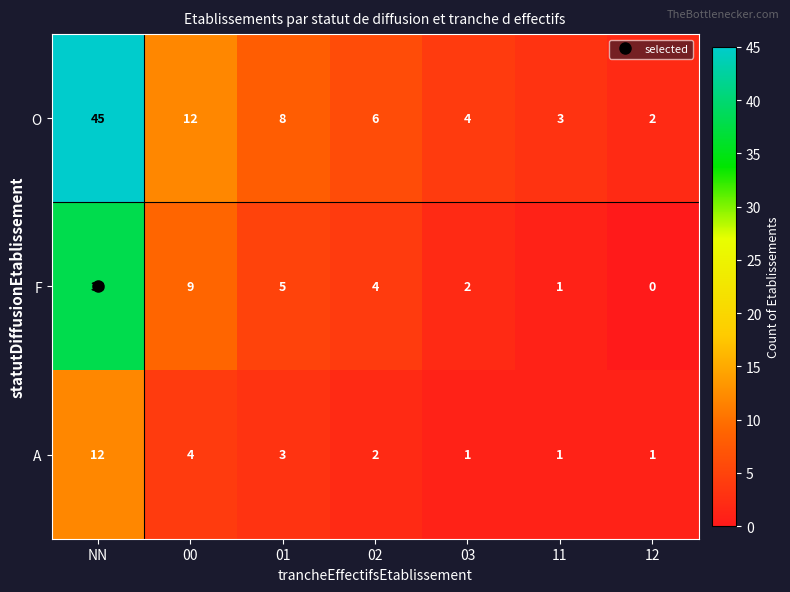

Which category has the lowest value across all series?

12